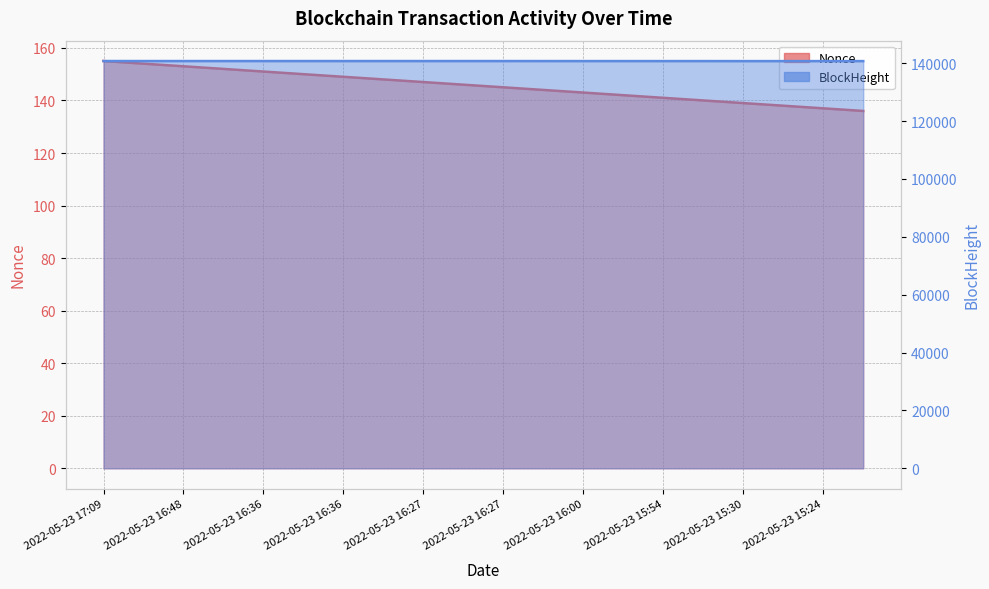

True or false: BlockHeight and Nonce intersect in this chart.

False